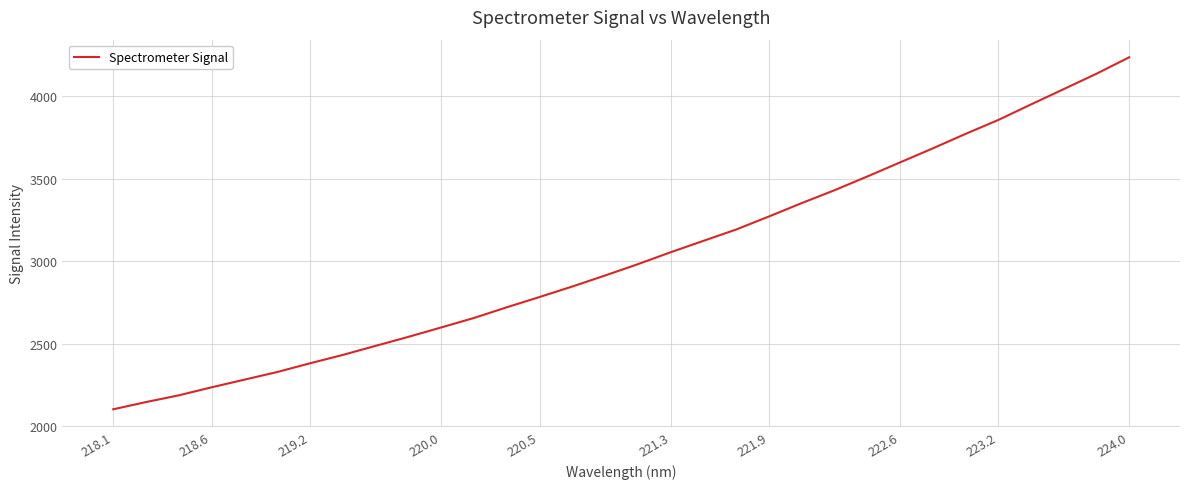

What is the difference between the maximum and minimum values?

2133.7